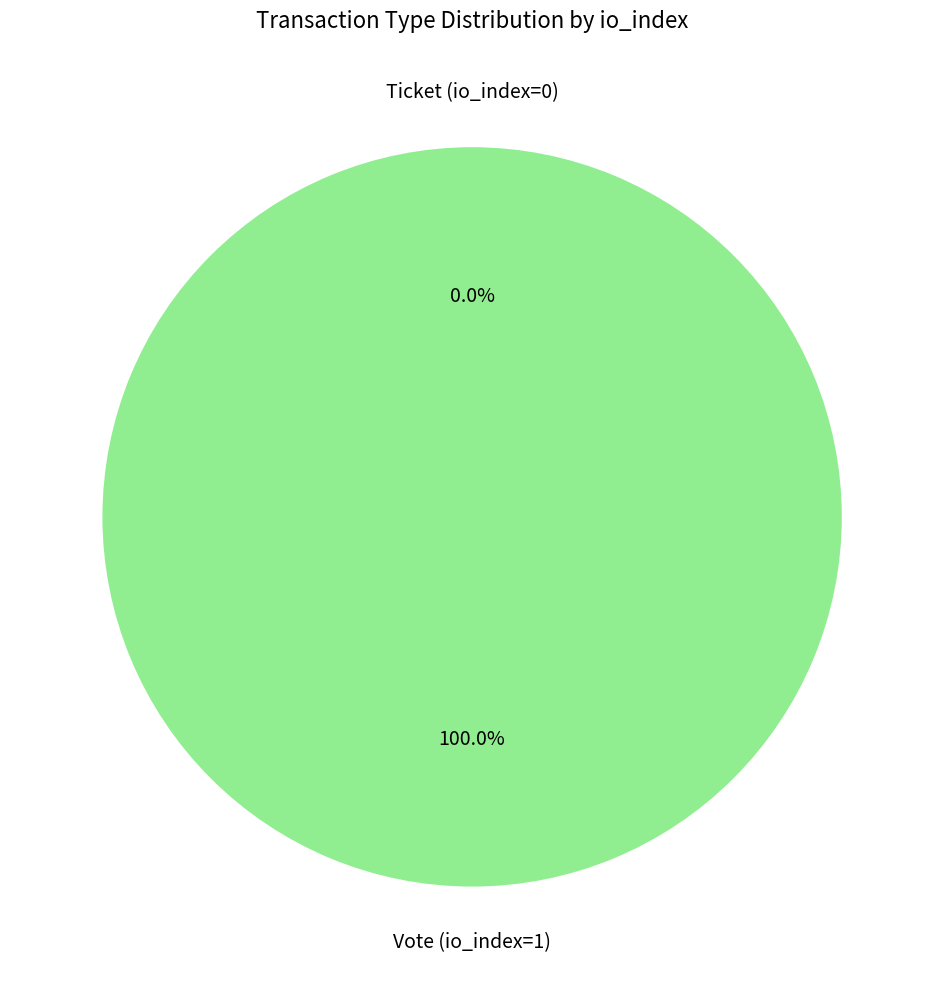

Which has a higher value, Vote (io_index=1) or Ticket (io_index=0)?

Vote (io_index=1)